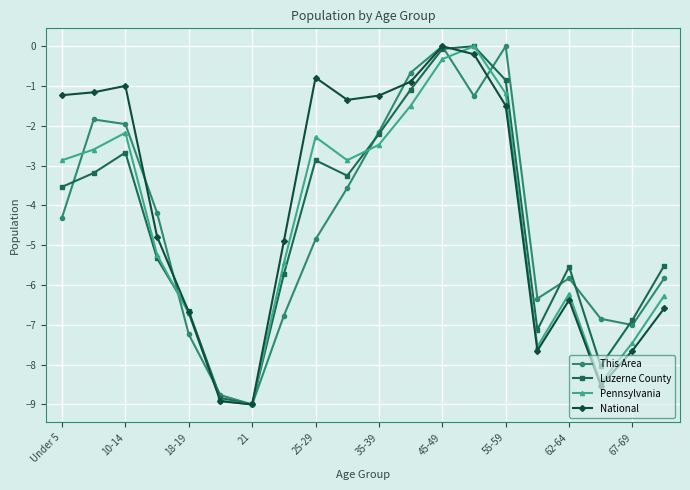

True or false: National has more than 2 points higher than both neighbors.

True